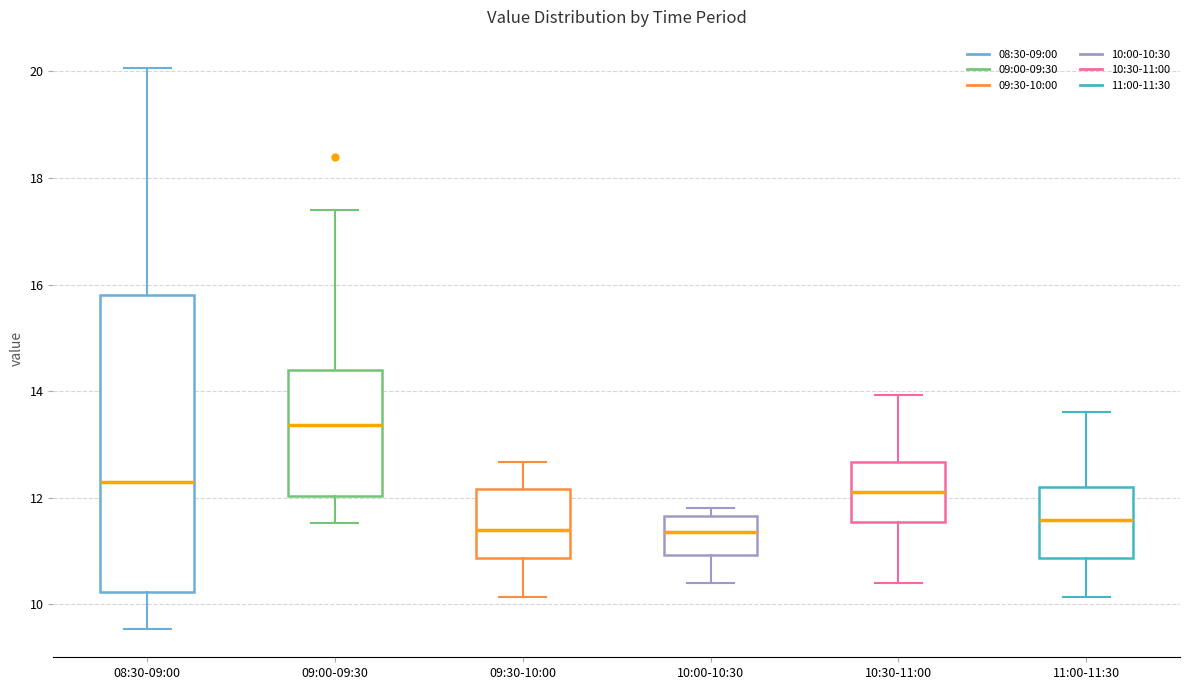

Reading left to right, read every box against the y-axis: the position of its median line, the range the box covers, and the ends of its whiskers. The values are not printed on the chart, so give them approximately, as read against the axis.

08:30-09:00: median 12.2, box 10.2 to 15.8, whiskers 9.6 to 20.0
09:00-09:30: median 13.4, box 12.0 to 14.4, whiskers 11.6 to 17.4
09:30-10:00: median 11.4, box 10.8 to 12.2, whiskers 10.2 to 12.6
10:00-10:30: median 11.4, box 11.0 to 11.6, whiskers 10.4 to 11.8
10:30-11:00: median 12.2, box 11.6 to 12.6, whiskers 10.4 to 14.0
11:00-11:30: median 11.6, box 10.8 to 12.2, whiskers 10.2 to 13.6